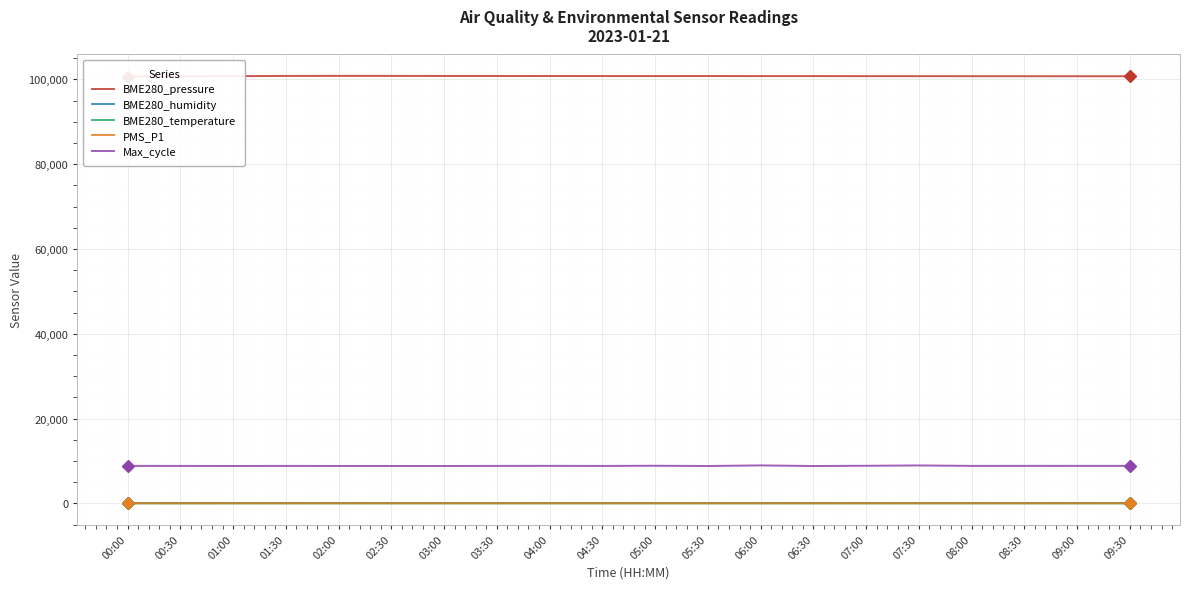

At which category does the chart reach its minimum across all series?

02:00